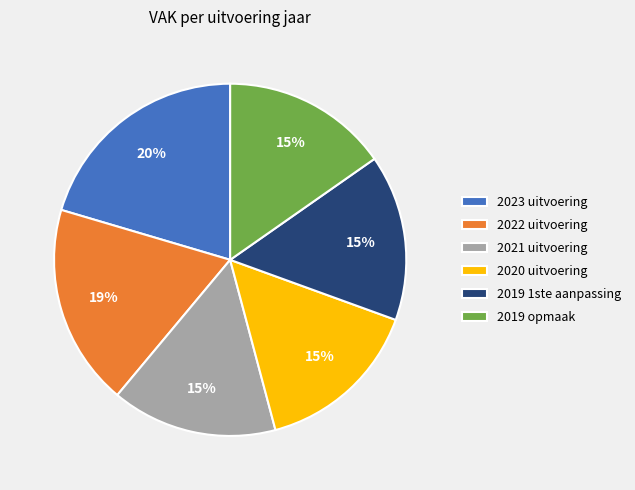

To the nearest percent, what is the combined percentage of 2022 uitvoering and 2020 uitvoering?

34%